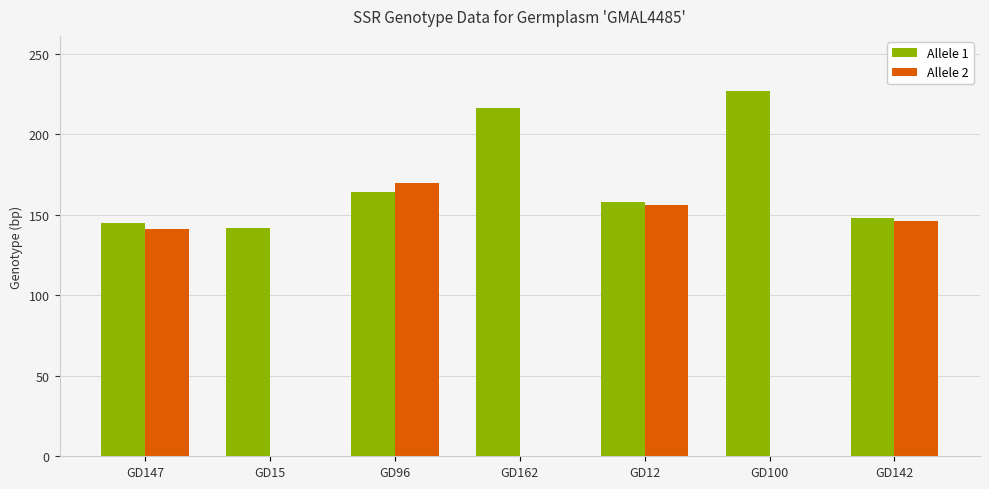

At which category is the sum across all series the highest?

GD96